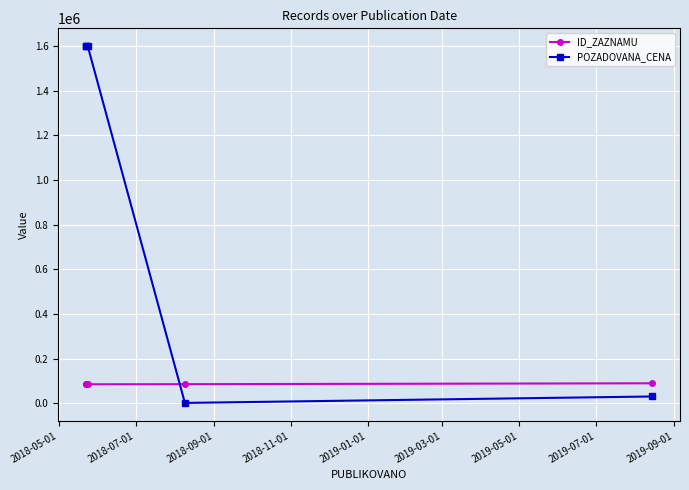

What is the difference between the highest and lowest values at 2018-11-01?

83876